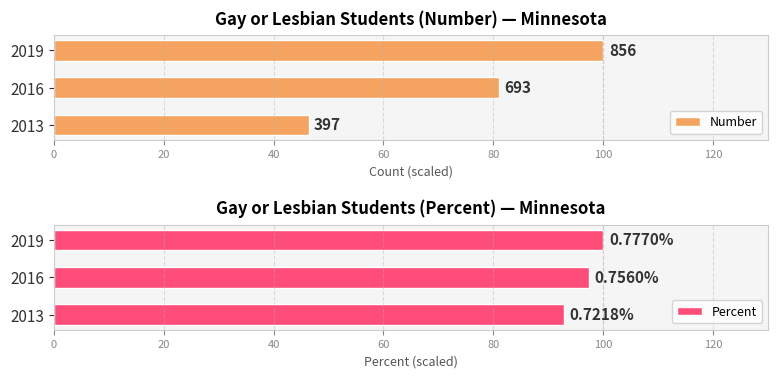

How many data points in Percent are less than 97?

1